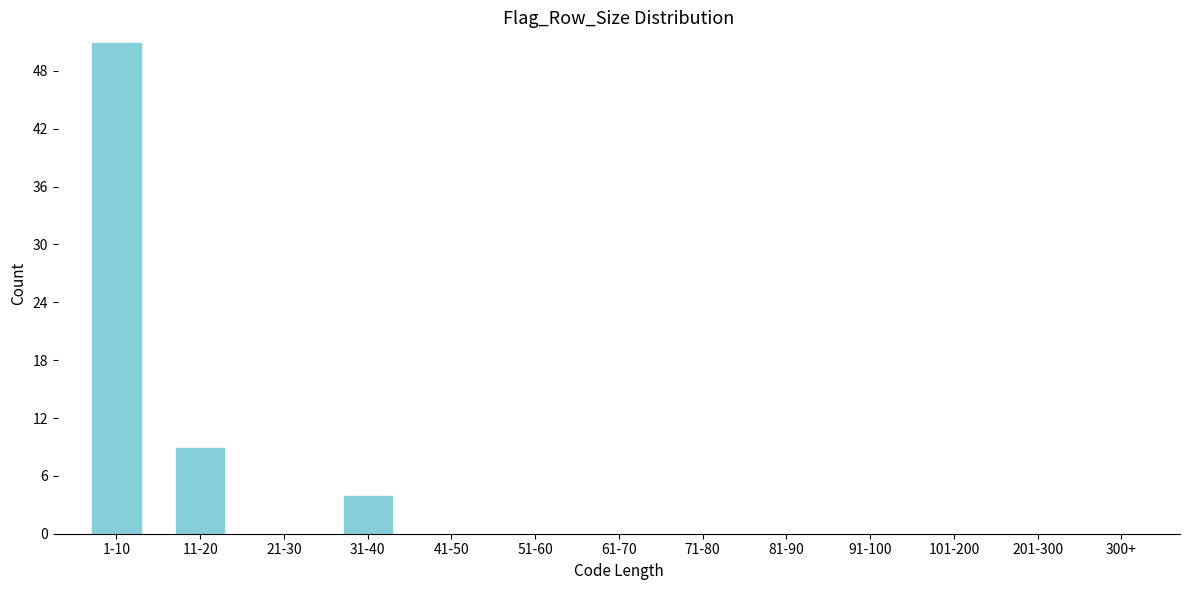

Reading right to left, what are all the values shown in this chart?

300+=0	201-300=0	101-200=0	91-100=0	81-90=0	71-80=0	61-70=0	51-60=0	41-50=0	31-40=4	21-30=0	11-20=9	1-10=51